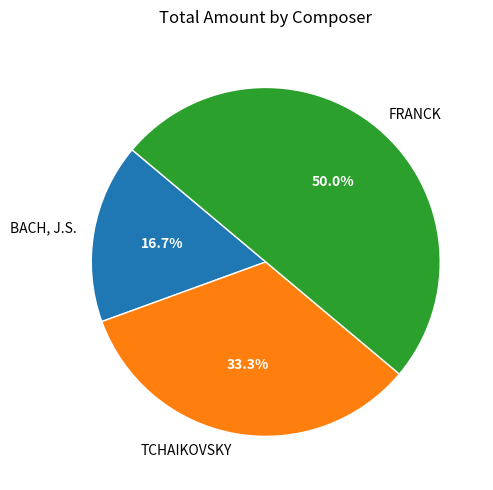

To the nearest percent, what is the average slice percentage?

33%